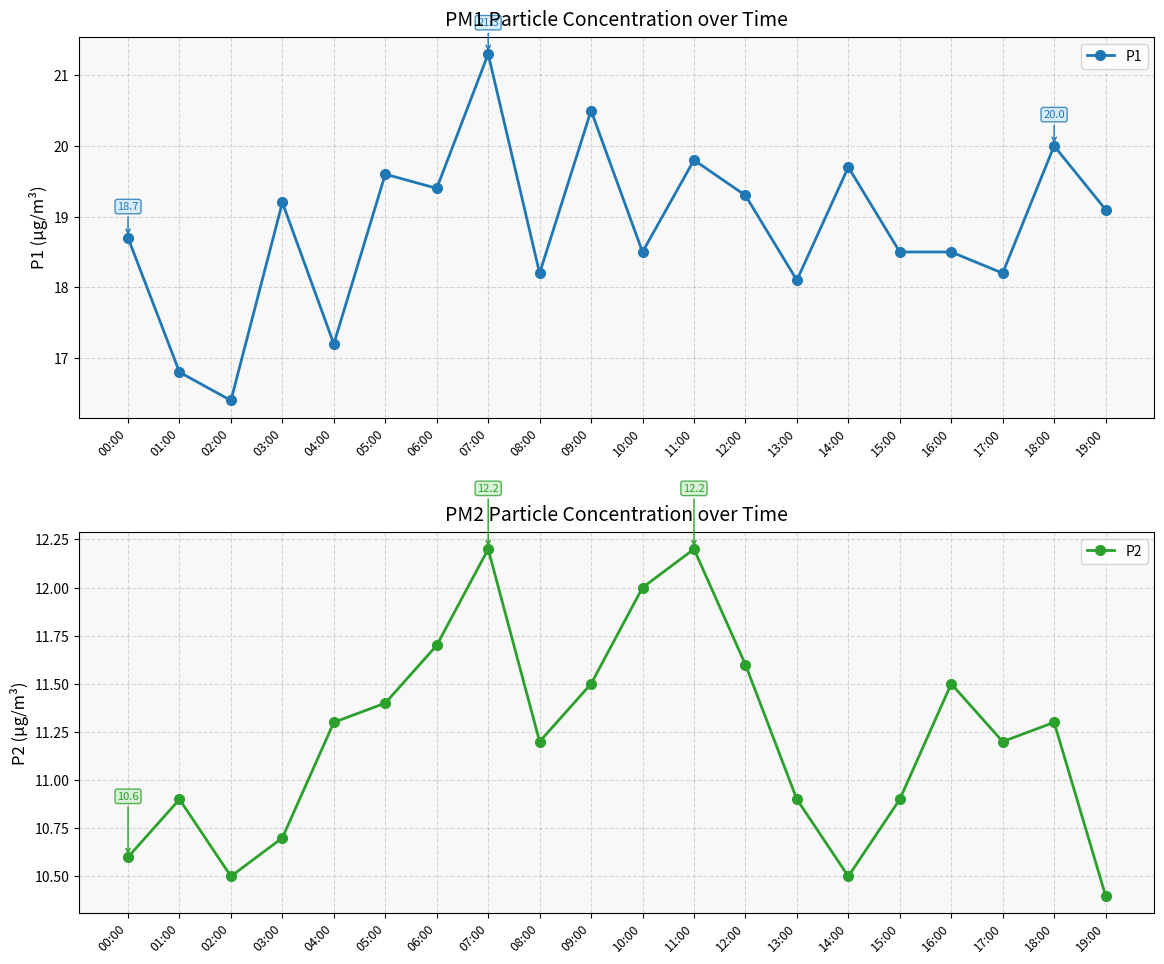

True or false: P2 has more than 1 points higher than both neighbors.

True